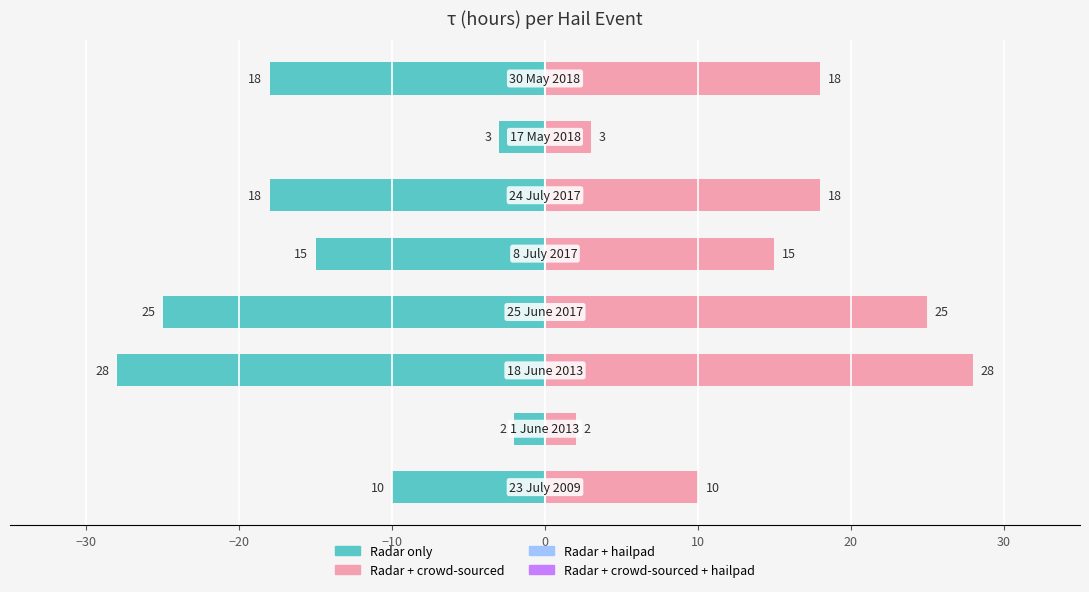

Reading right to left, extract all data points from this chart.

Left side (τ mirror): 30=-18	20=-3	10=-18	0=-15	−10=-25	−20=-28	−30=-2	−40=-10
τ (hours): 30=18	20=3	10=18	0=15	−10=25	−20=28	−30=2	−40=10